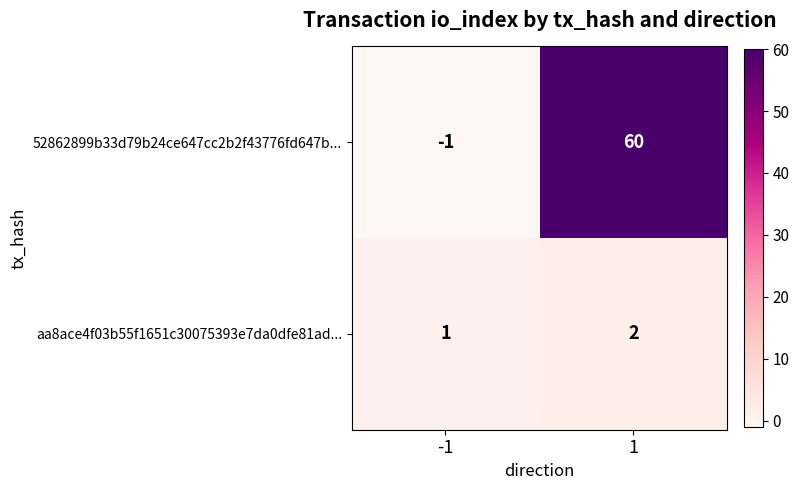

Reading left to right, transcribe all the data shown in this chart.

52862899b33d79b24ce647cc2b2f43776fd647b...: -1	60
aa8ace4f03b55f1651c30075393e7da0dfe81ad...: 1	2